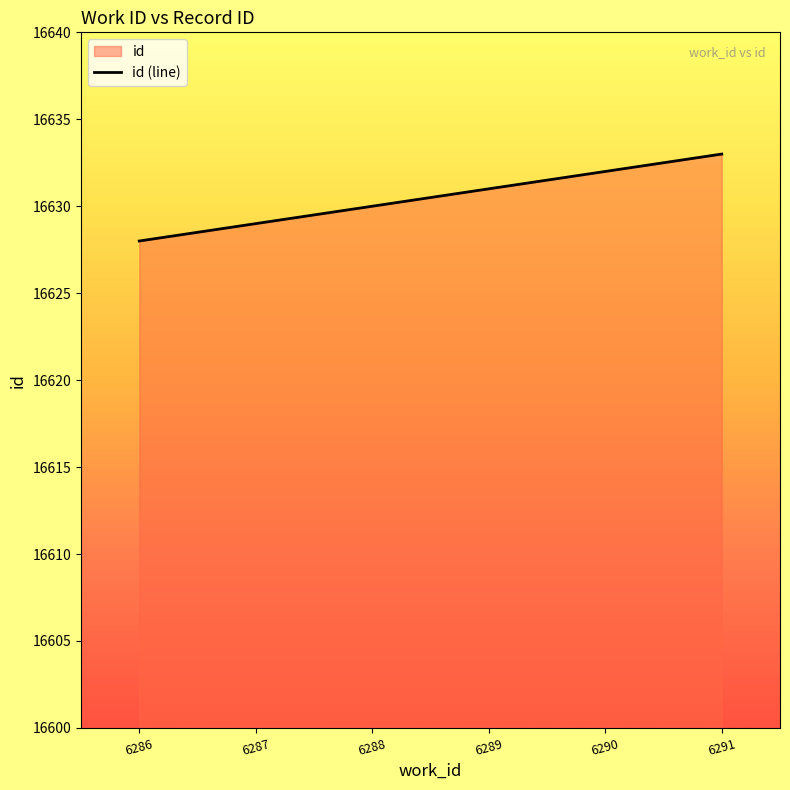

What is the difference between the values at 6290 and 6288?

2